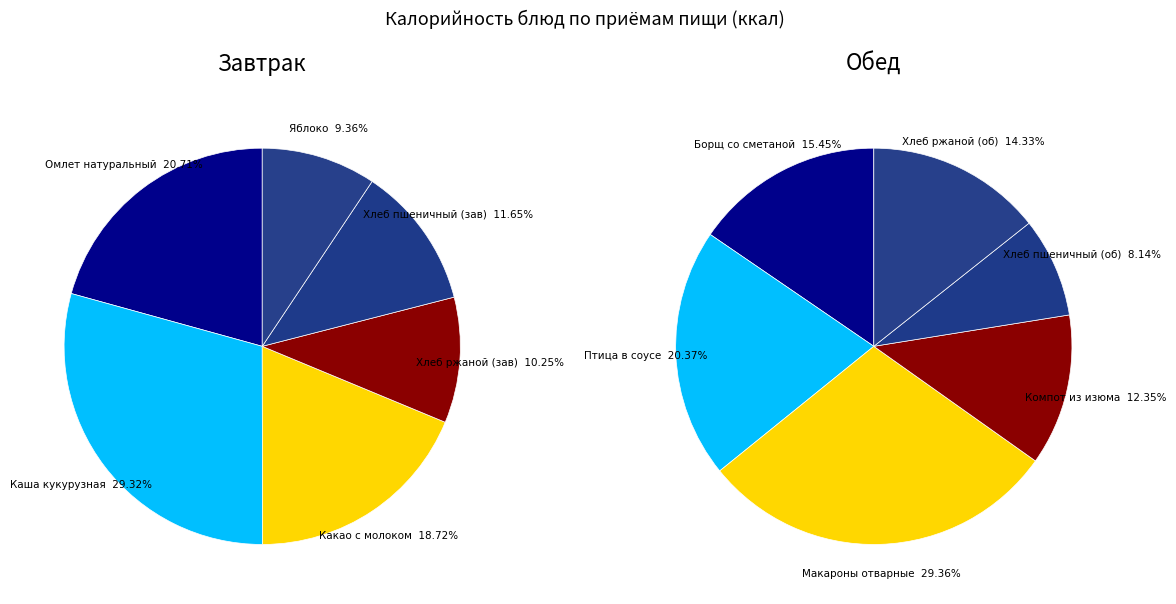

How many slices are in this pie chart?

12